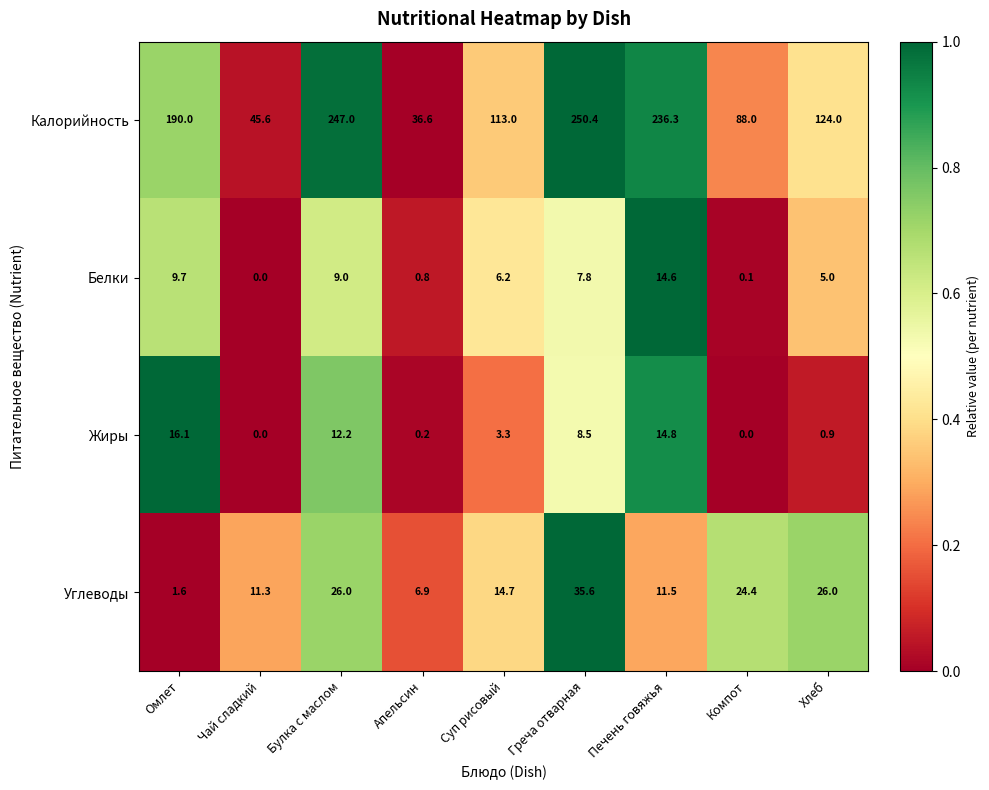

What is the spread (max minus min) of values at Суп рисовый?

109.7